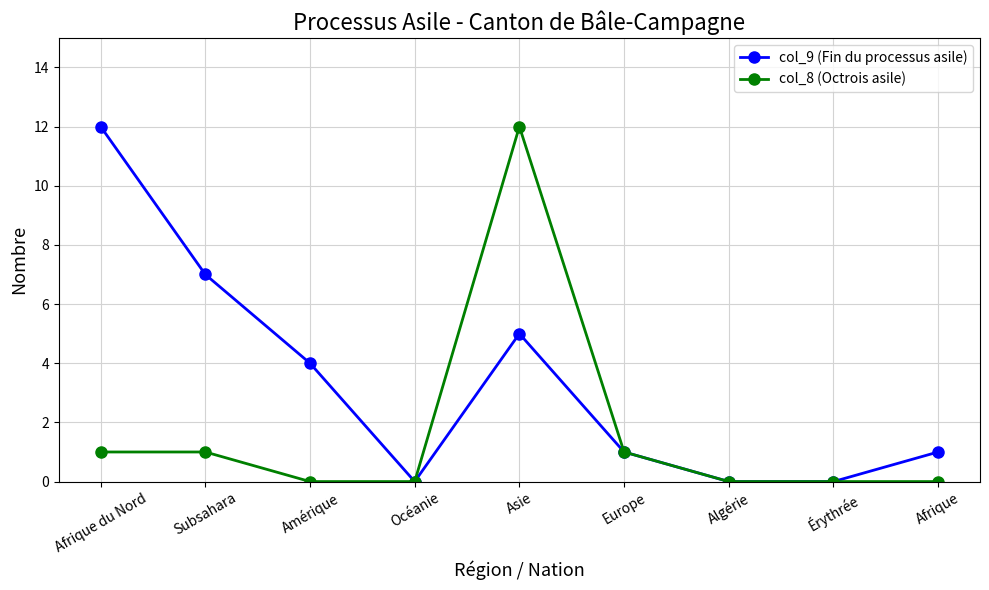

What is the total value across all series at Europe?

2